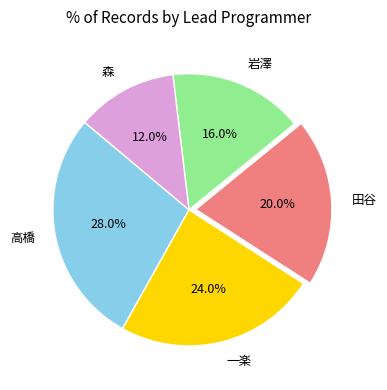

What portion of the pie excludes 田谷?

80.0%